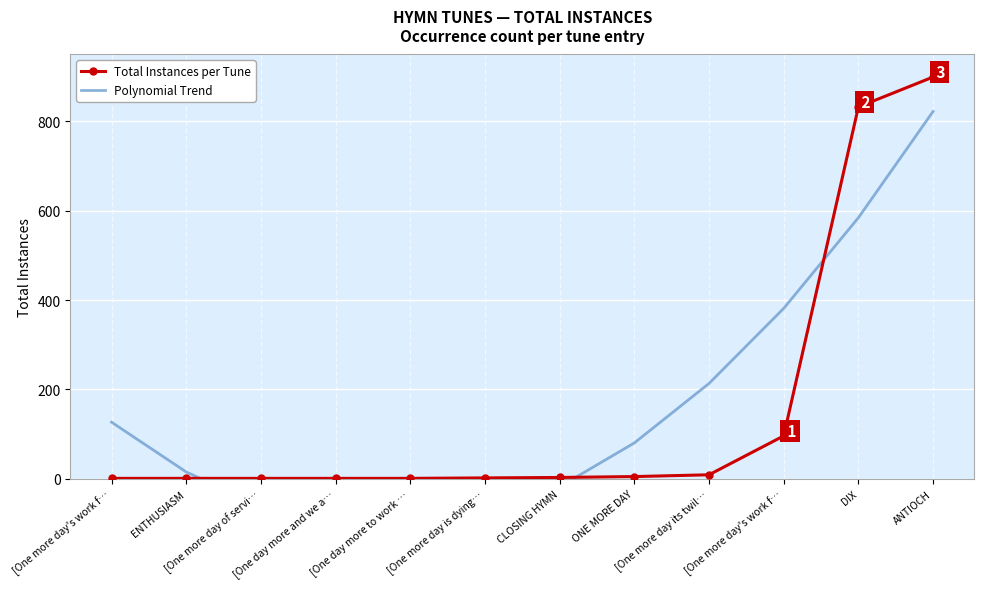

Rank the categories by Total Instances per Tune value from highest to lowest.

ANTIOCH, DIX, [One more day's work f…, [One more day its twil…, ONE MORE DAY, CLOSING HYMN, [One more day is dying…, [One more day's work f…, ENTHUSIASM, [One more day of servi…, [One day more and we a…, [One day more to work …